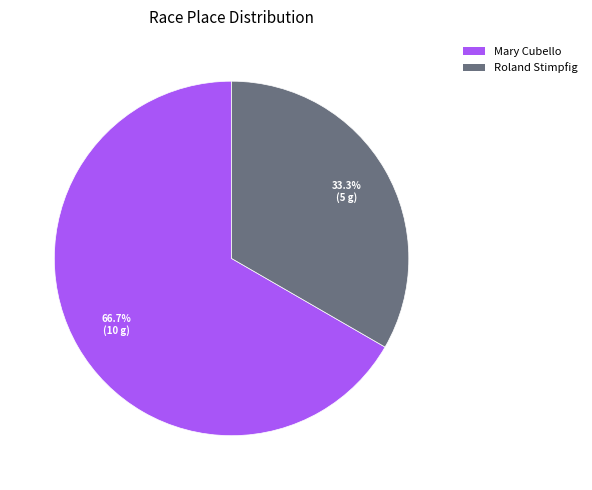

To the nearest percent, what portion does Roland Stimpfig represent?

33%